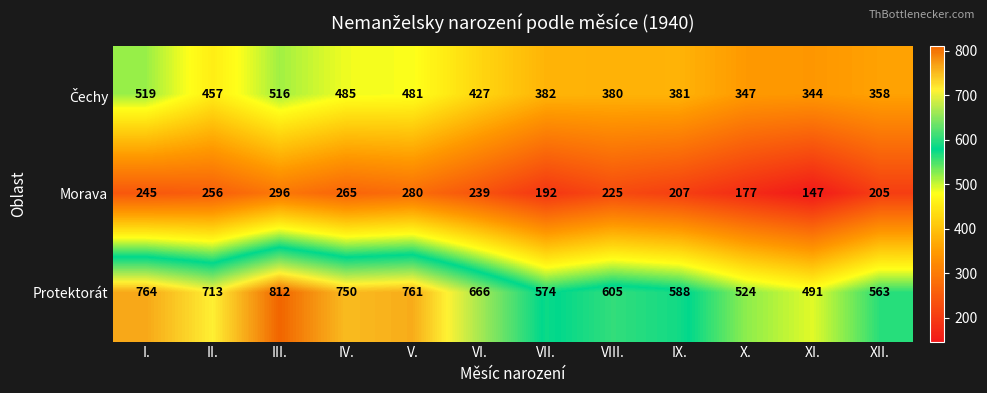

What is the difference between the maximum and minimum values in the Protektorát series?

321